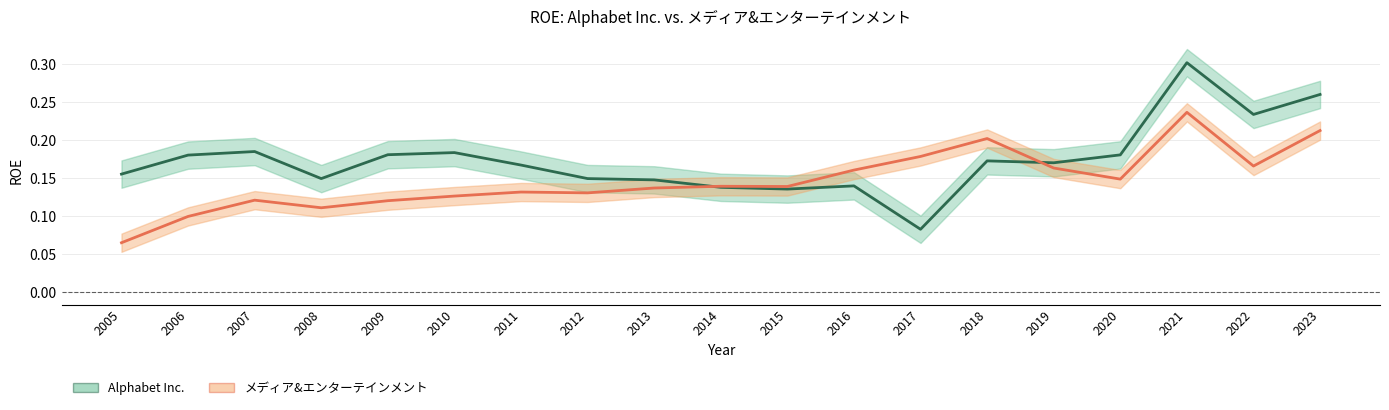

In メディア&エンターテインメント, how many points are lower than both neighbors (excluding endpoints)?

5